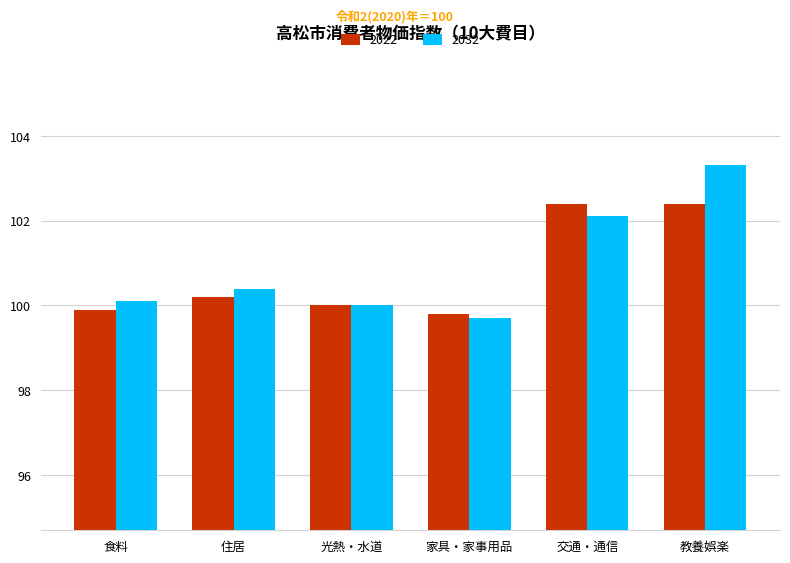

Reading right to left, what are all the values shown in this chart?

2022: 102.4	102.4	99.8	100.0	100.2	99.9
2032: 103.3	102.1	99.7	100.0	100.4	100.1